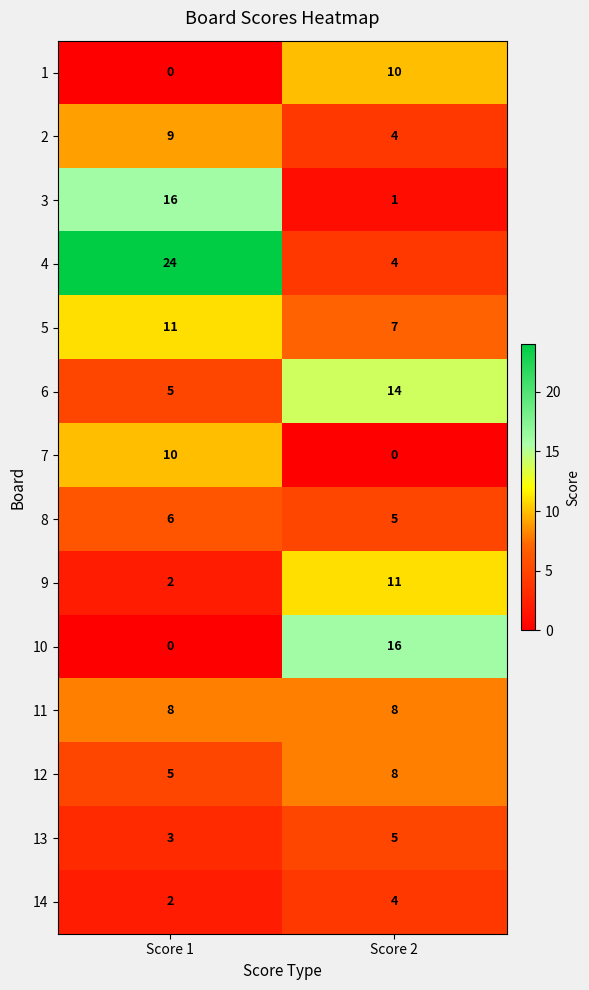

List the labels in order of 12 value, largest first.

Score 2, Score 1